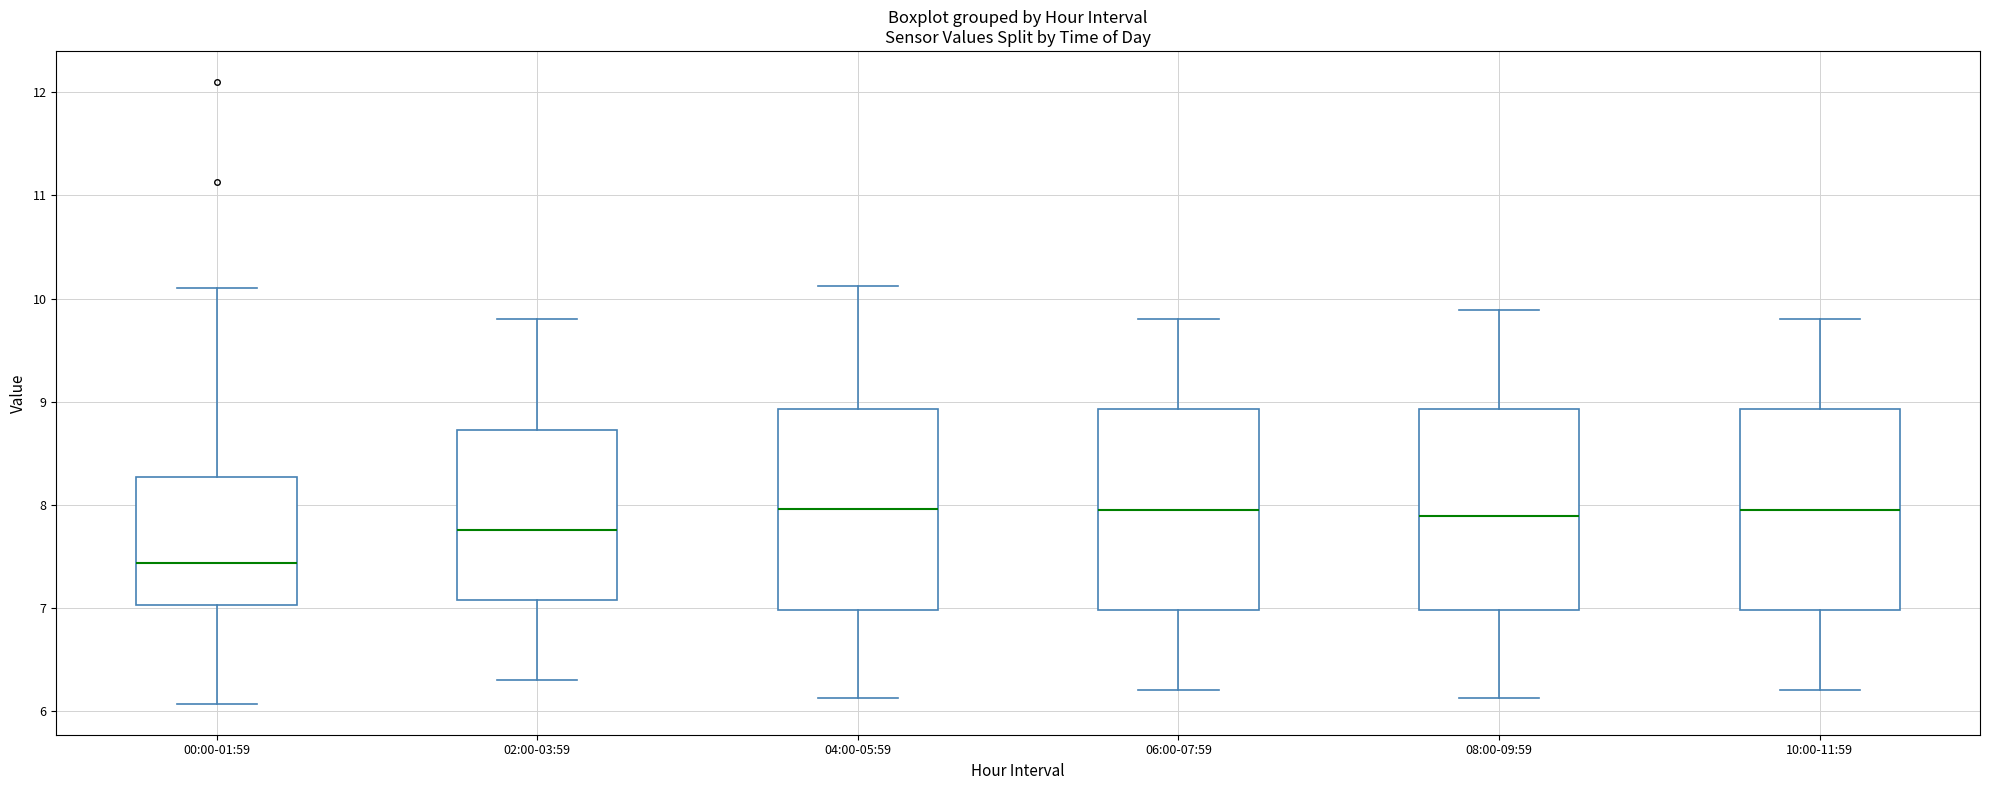

Where does the upper whisker of the box for 10:00-11:59 end on the y-axis? The values are not printed on the chart, so give them approximately, as read against the axis.

9.8